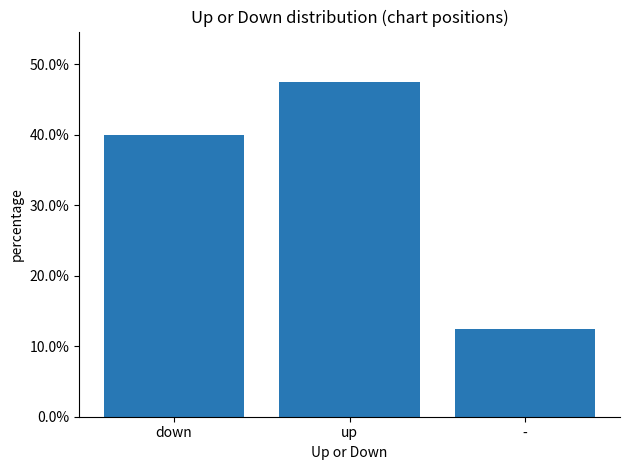

Count the number of categories in the chart.

3